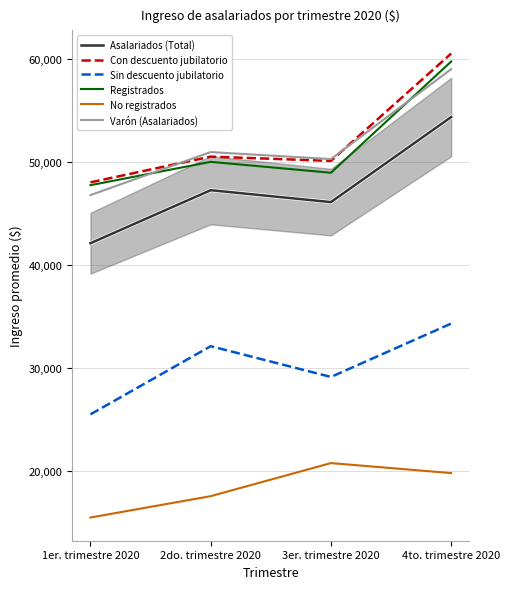

True or false: Registrados has a value of 47743.9 at 1er. trimestre 2020.

True